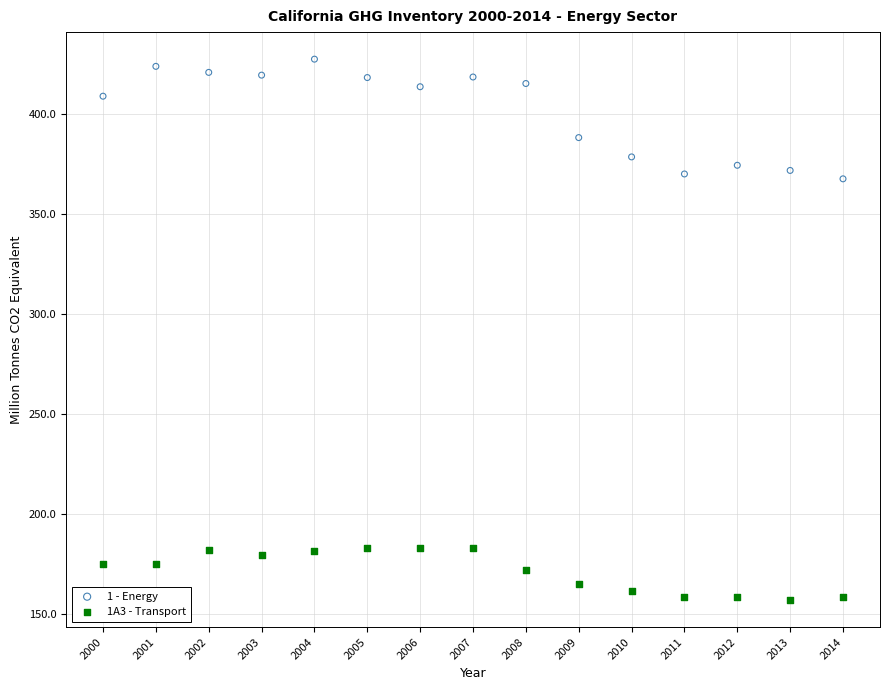

Which series reaches the maximum Y coordinate?

1 - Energy